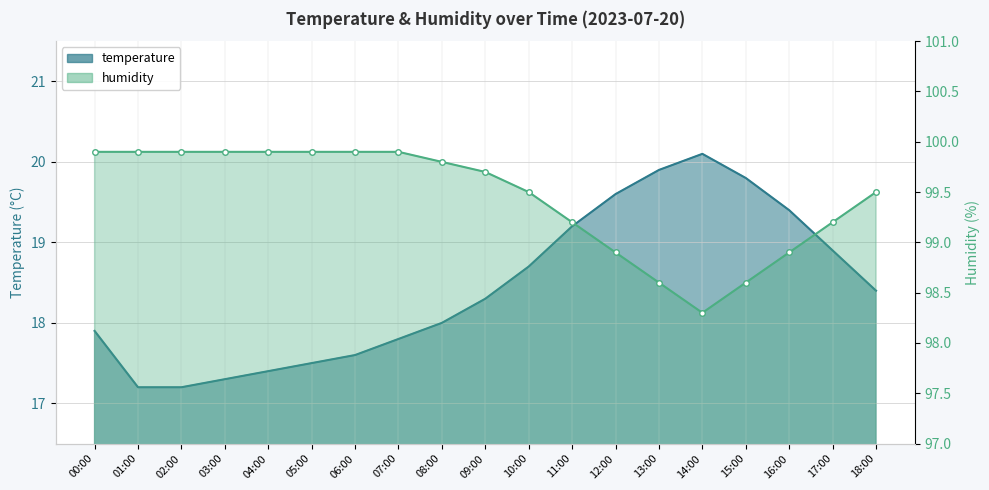

Which series has the widest spread of values?

temperature